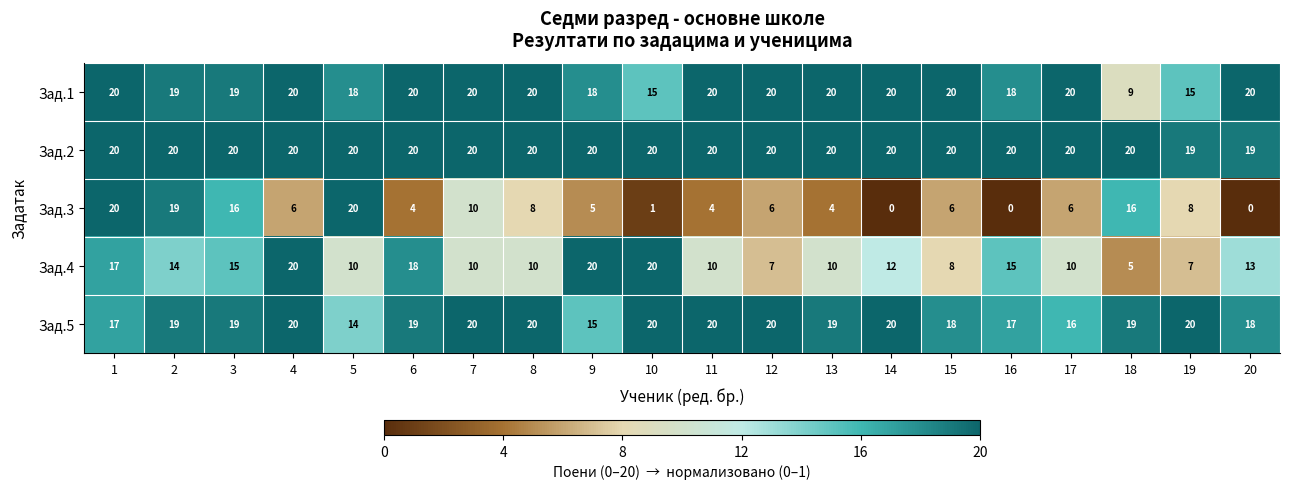

The value of Зад.4 at 6 is 18. True or false?

True